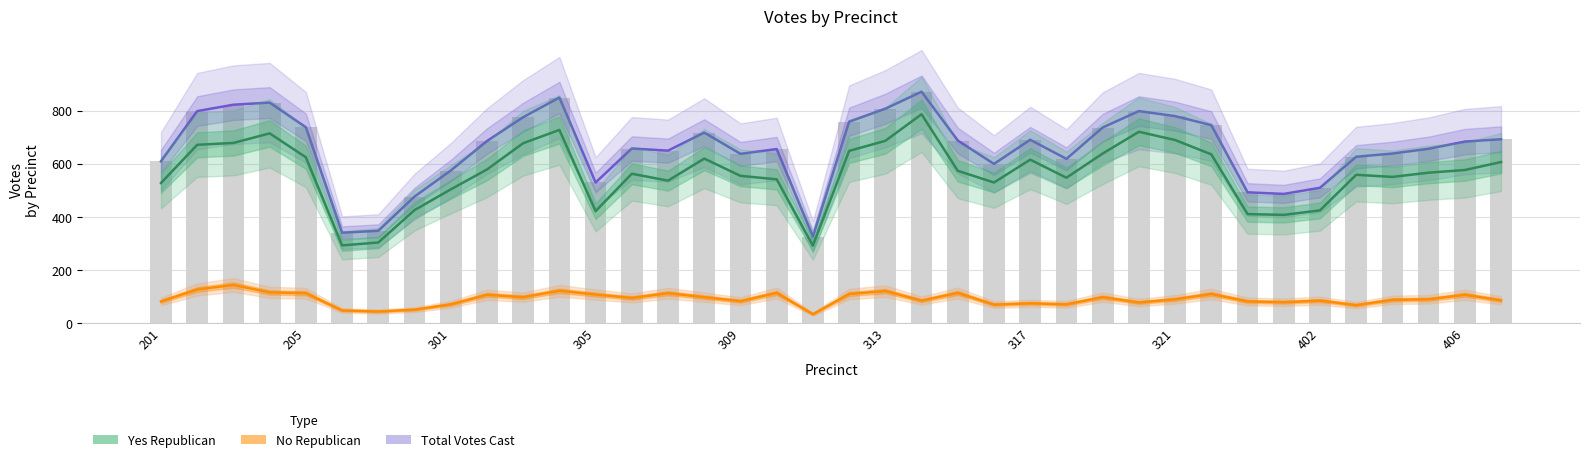

The Yes Republican series shows 289 at 301. True or false?

False